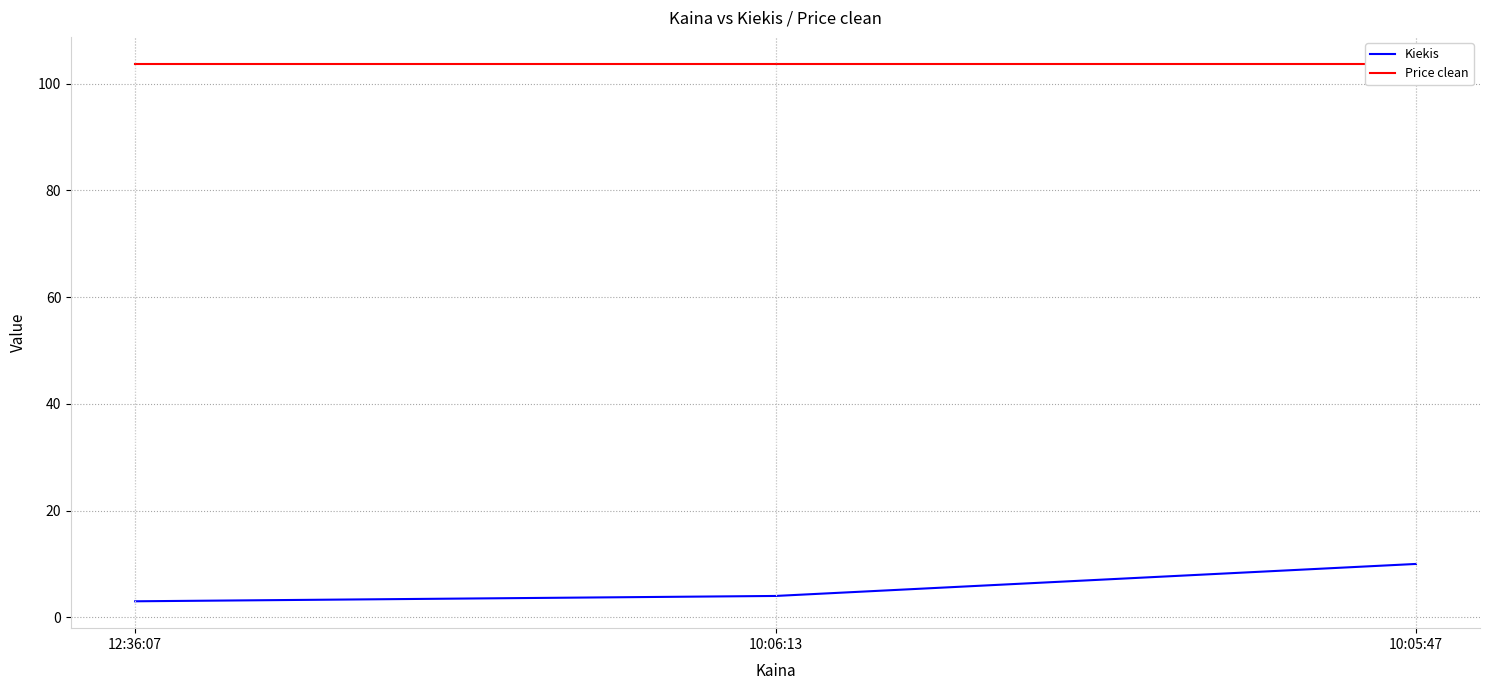

Is it true that Kiekis equals 4.0 at 10:06:13?

True